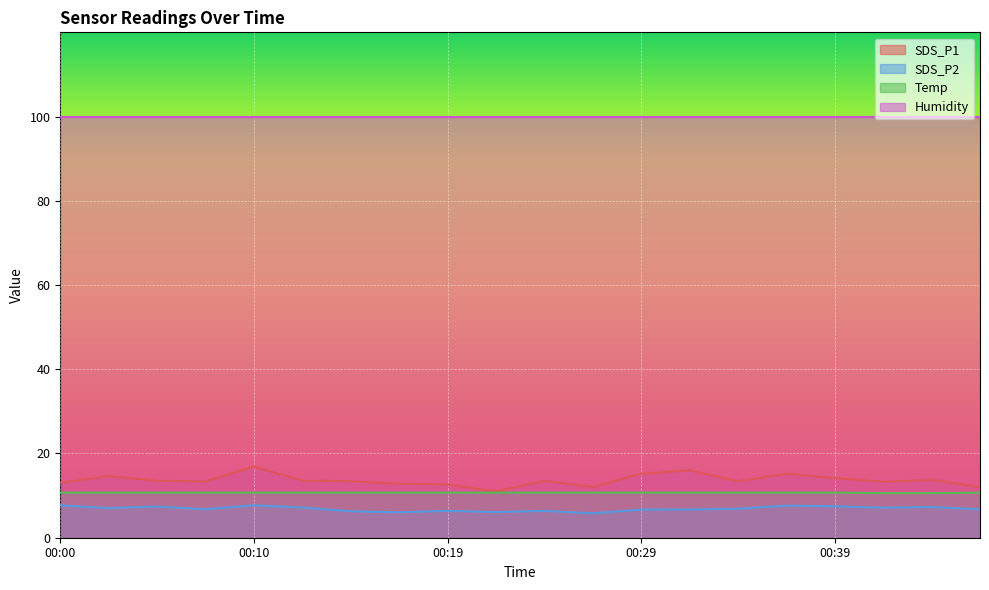

True or false: SDS_P1 and Temp intersect in this chart.

False